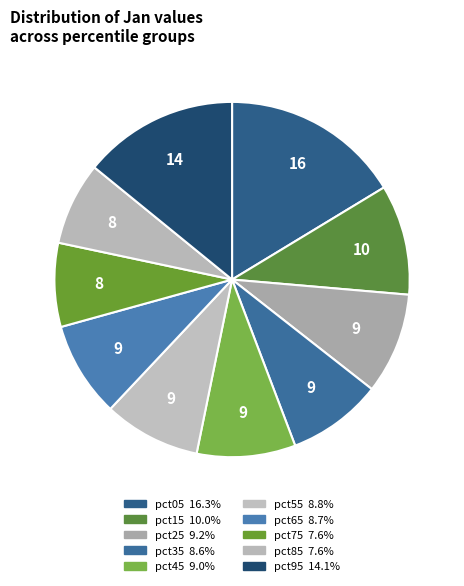

To the nearest percent, what portion does pct05 represent?

16%